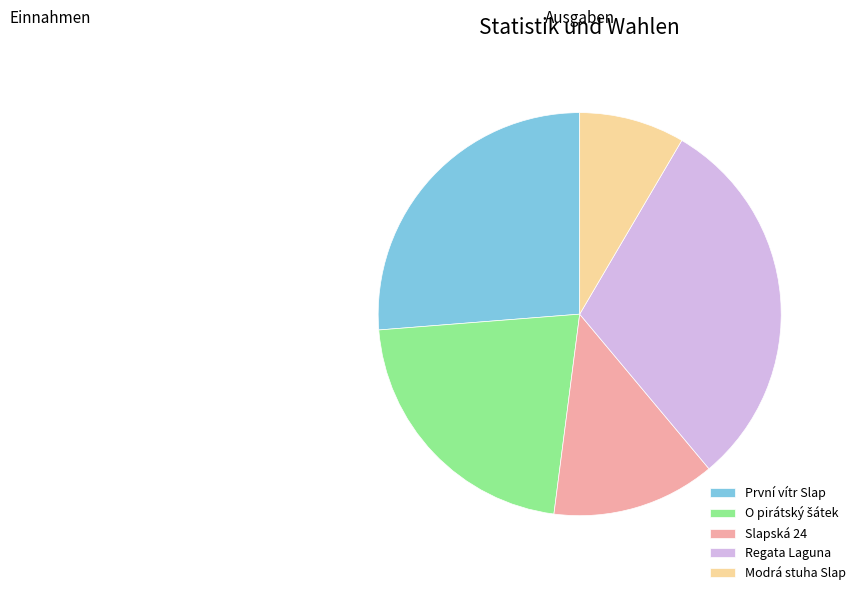

Is there any slice that represents more than half of the pie?

No